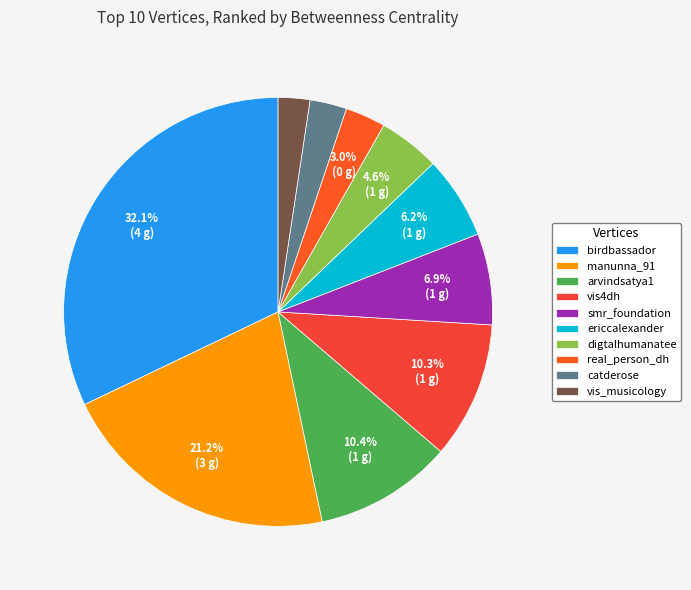

How many slices are in this pie chart?

10